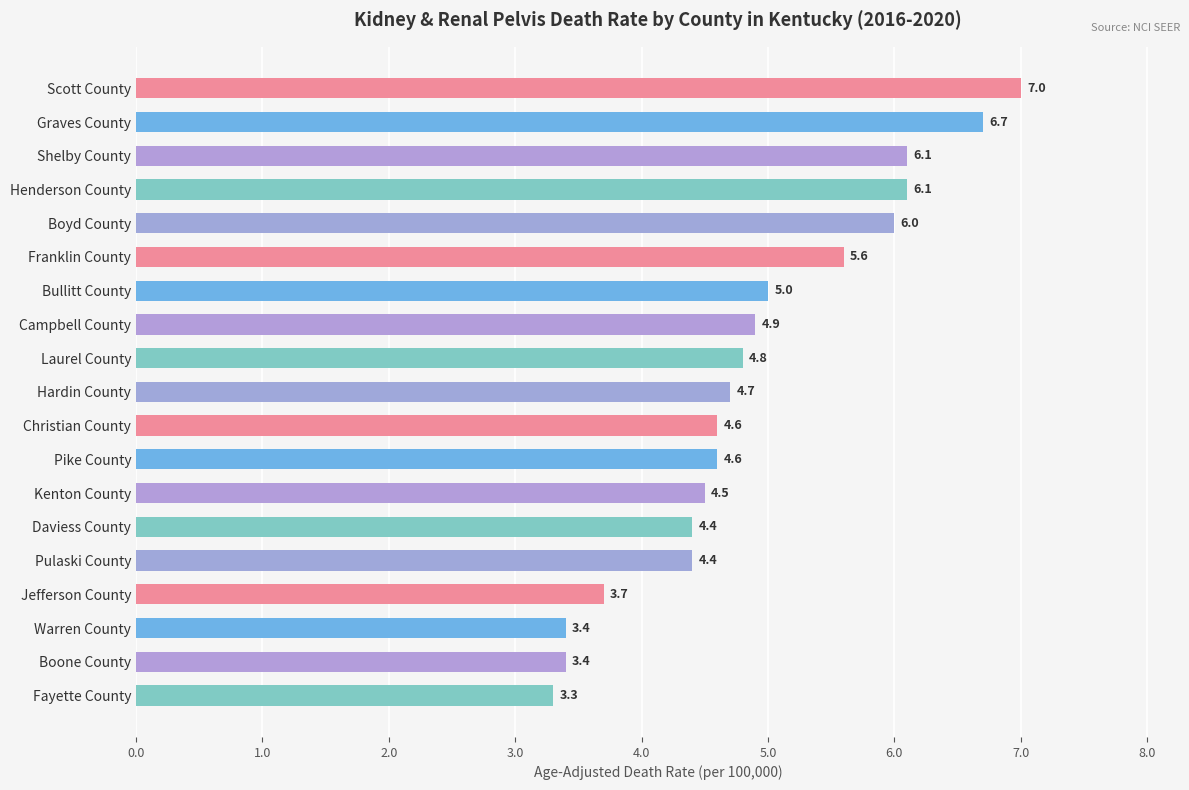

What is the maximum value shown in the chart?

7.0